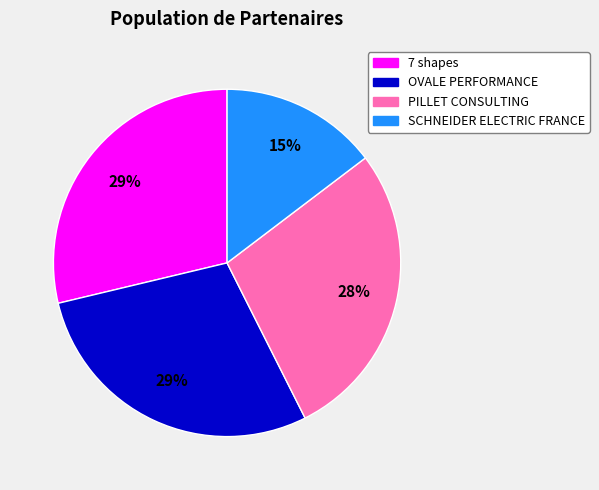

The 7 shapes slice represents 22% of the pie. True or false?

False